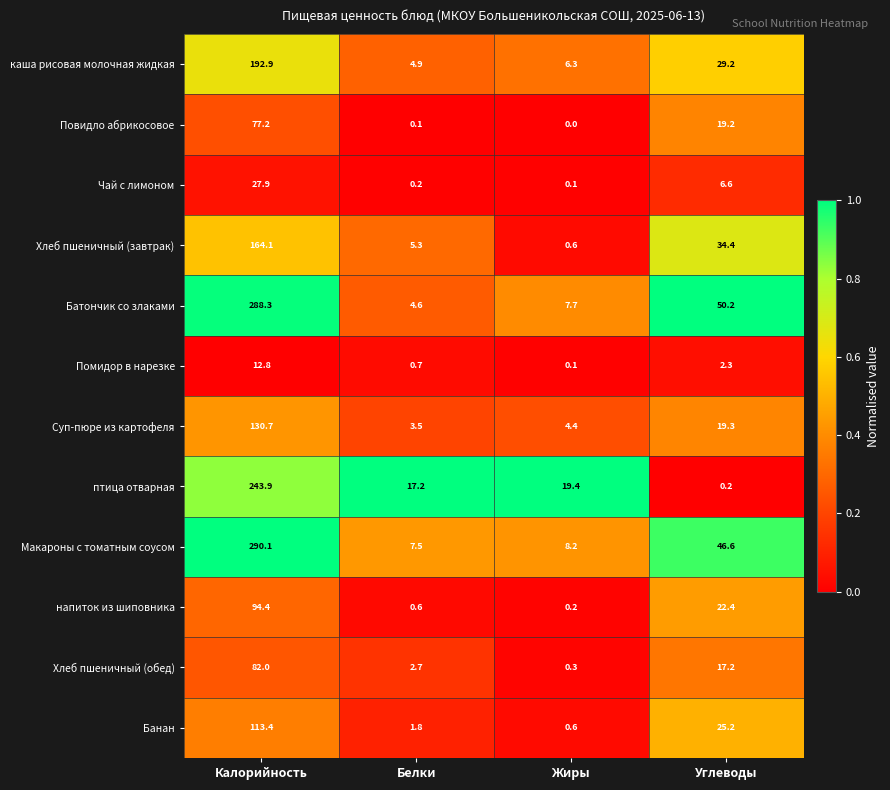

At which label is Макароны с томатным соусом closest to 148?

Углеводы